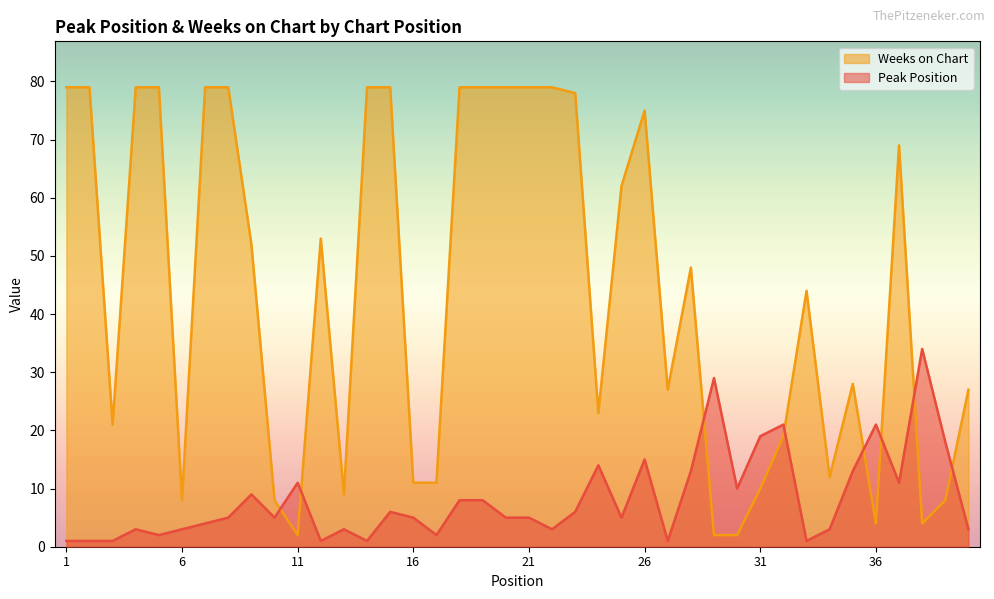

What is the total value across all series at 15?

85